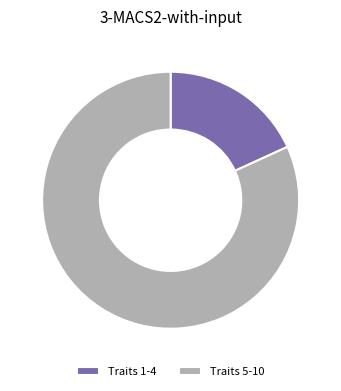

Approximately how many times larger is the value at Traits 5-10 compared to Traits 1-4?

4.5